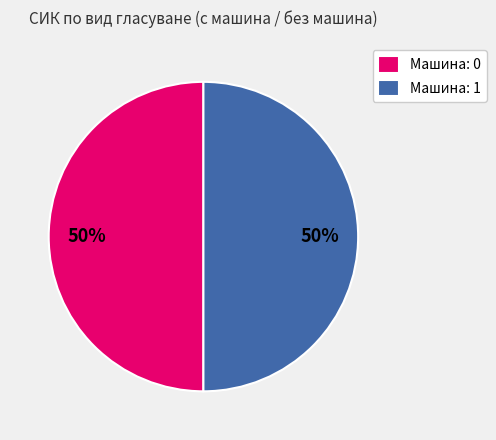

To the nearest percent, what is the average slice percentage?

50%